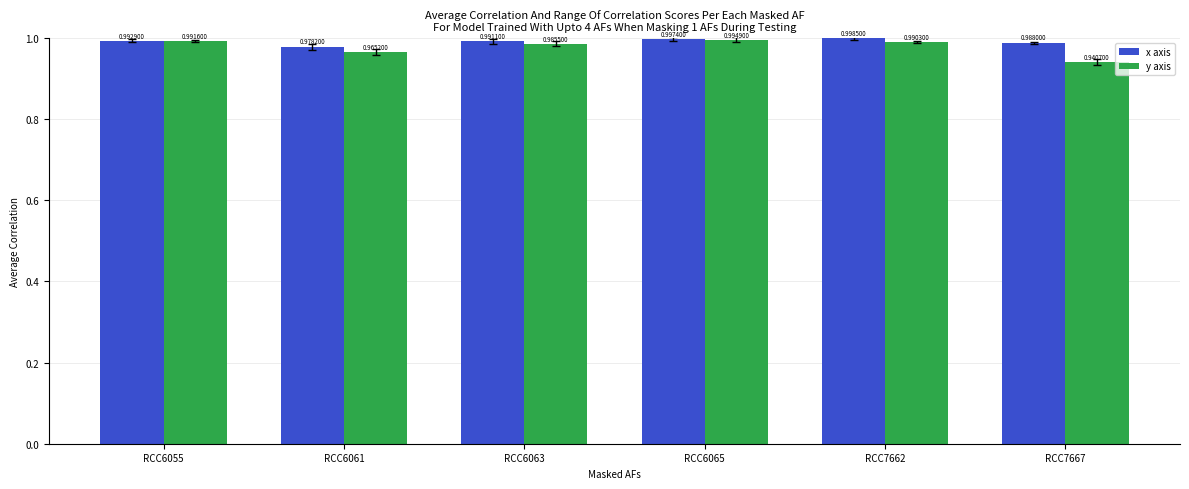

Which series has the widest spread of values?

y axis